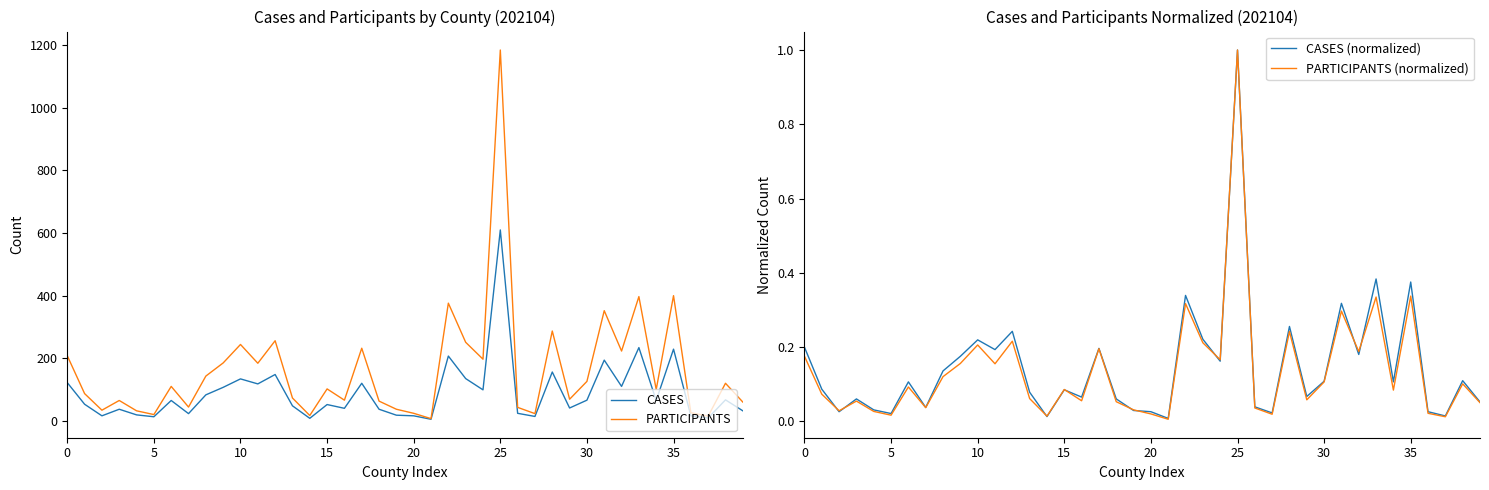

What is the total value across all series at 9?

292.3